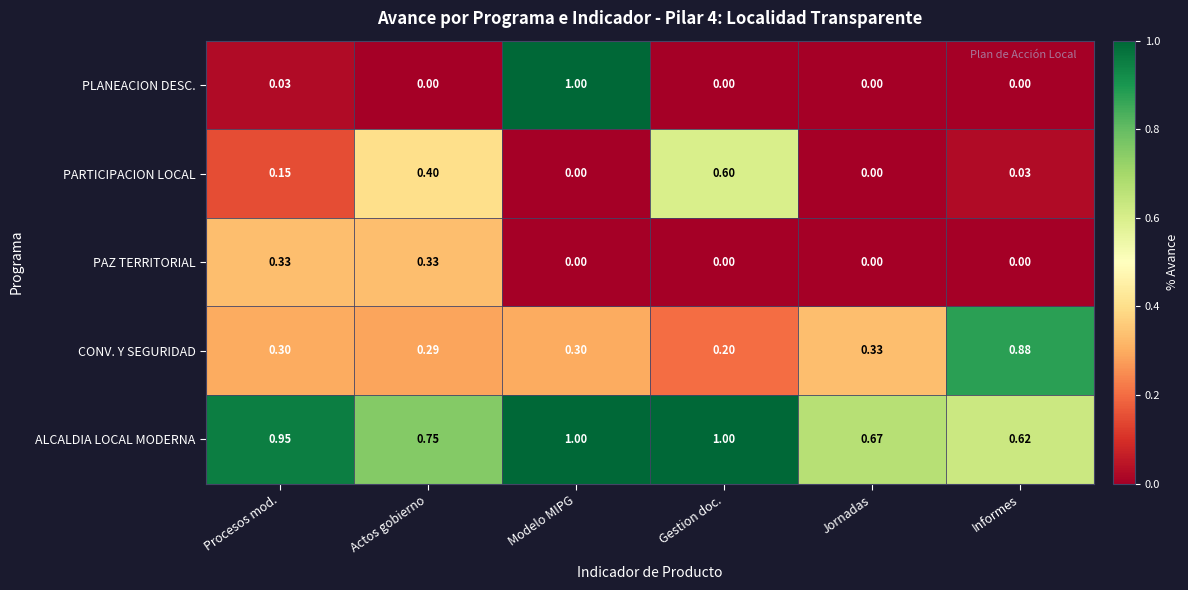

Which series has the largest total across all categories?

ALCALDIA LOCAL MODERNA